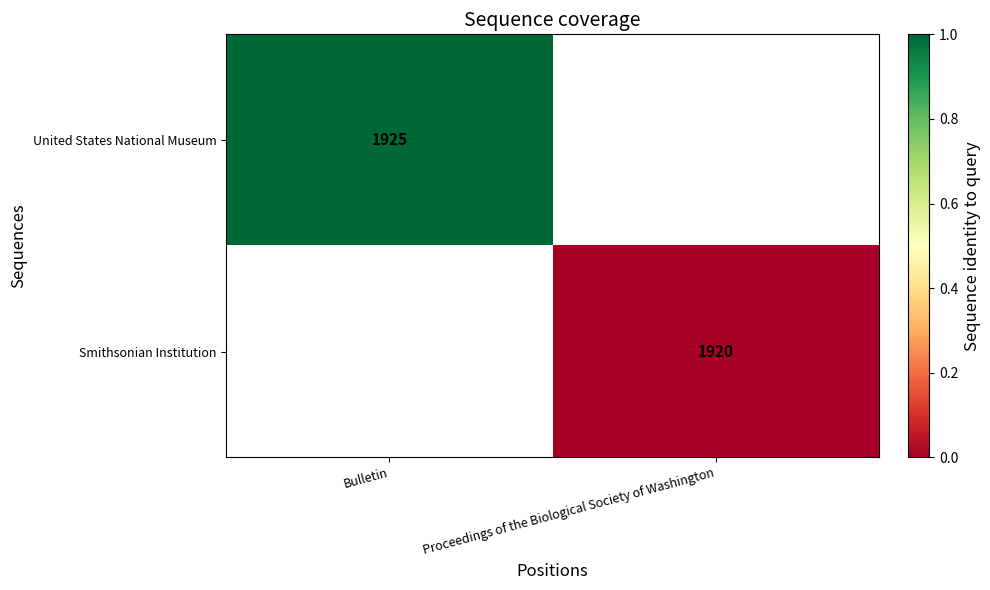

Count the number of categories in the chart.

2